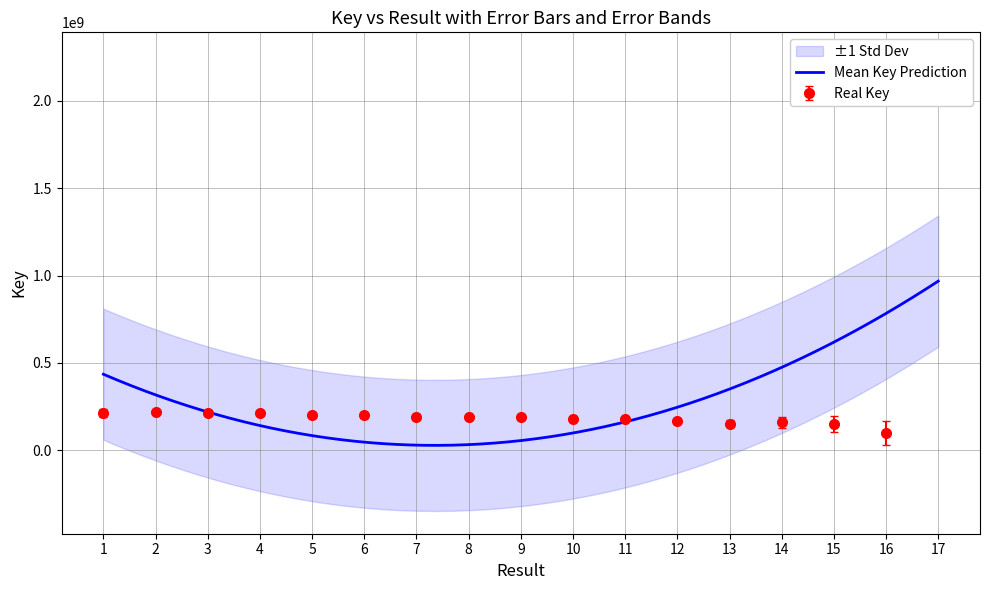

Which has a higher value, 12 or 2?

2